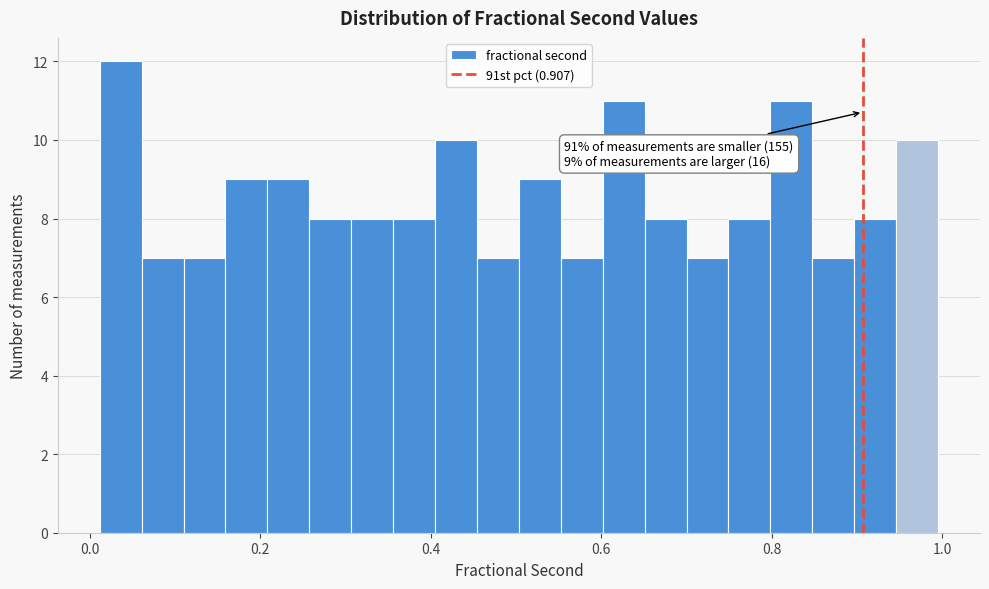

Around what value on the x-axis is the tallest bar? Give the approximate position of its centre, as read against the axis.

0.04